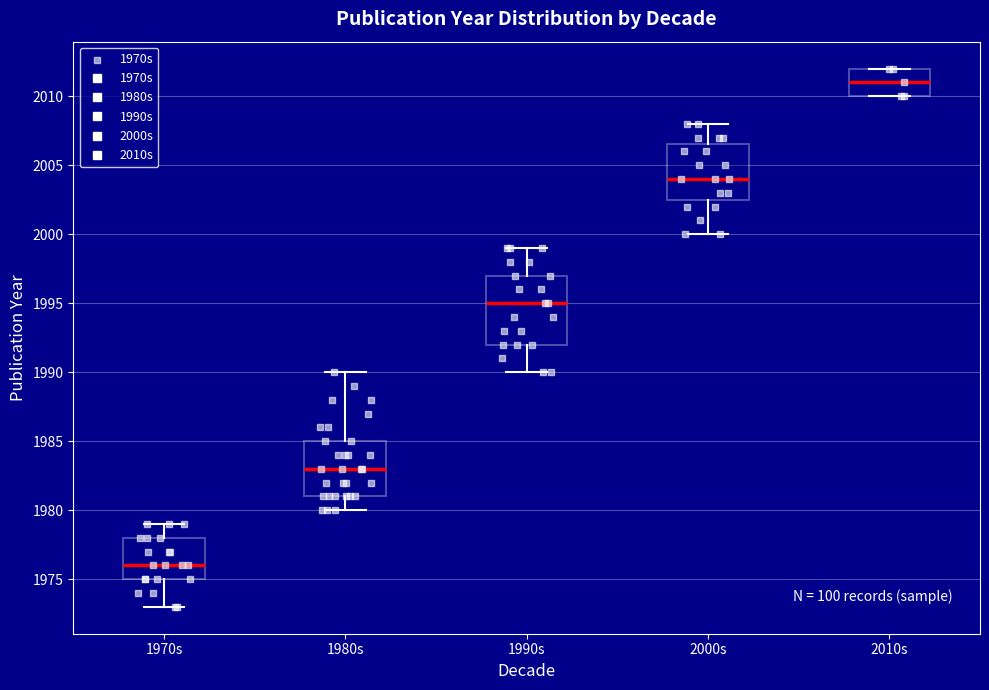

Which box is the tallest, from its lower edge to its upper edge?

1990s